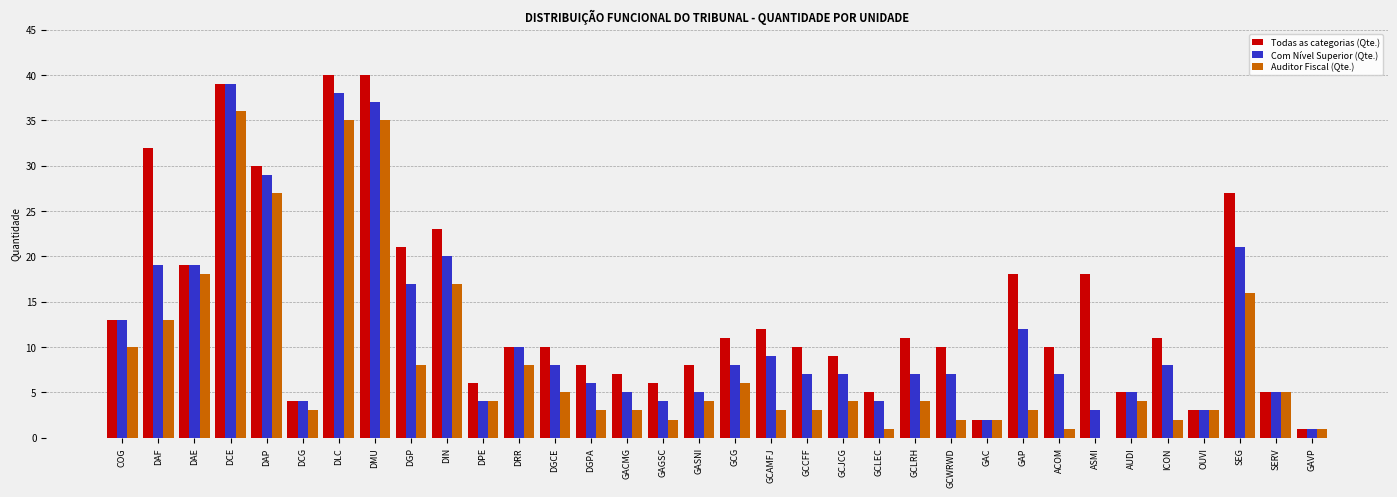

Which series has the largest total across all categories?

Todas as categorias (Qte.)